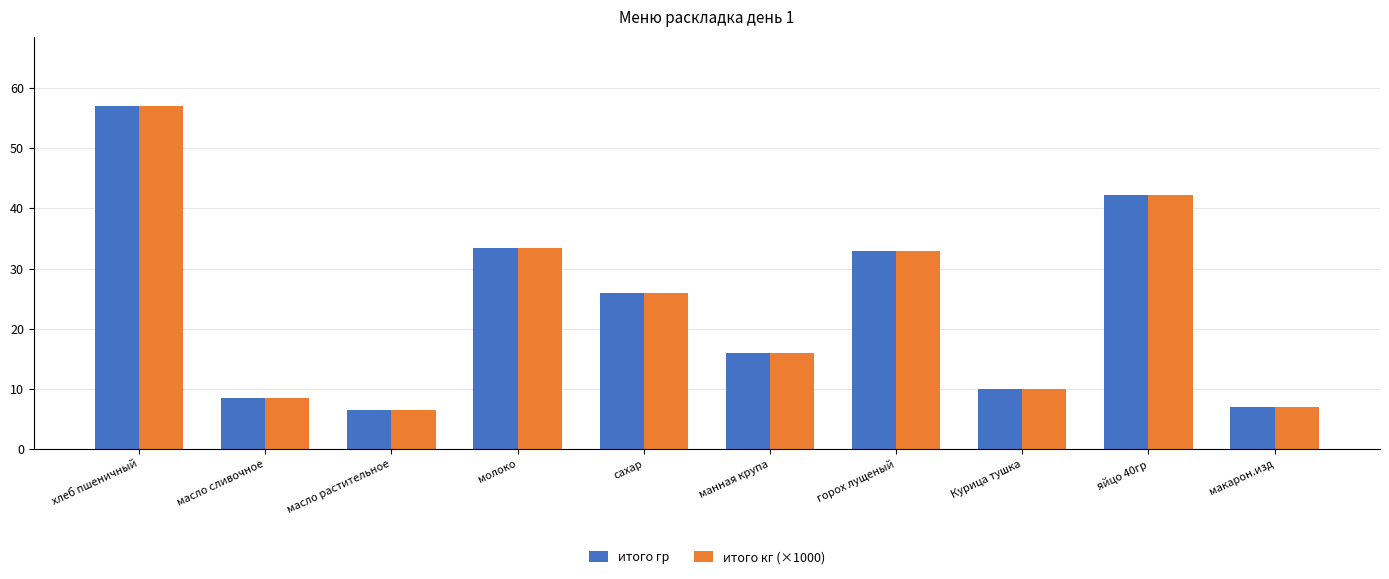

Is the value of итого гр at макарон.изд greater than the value of итого кг (×1000) at сахар?

No